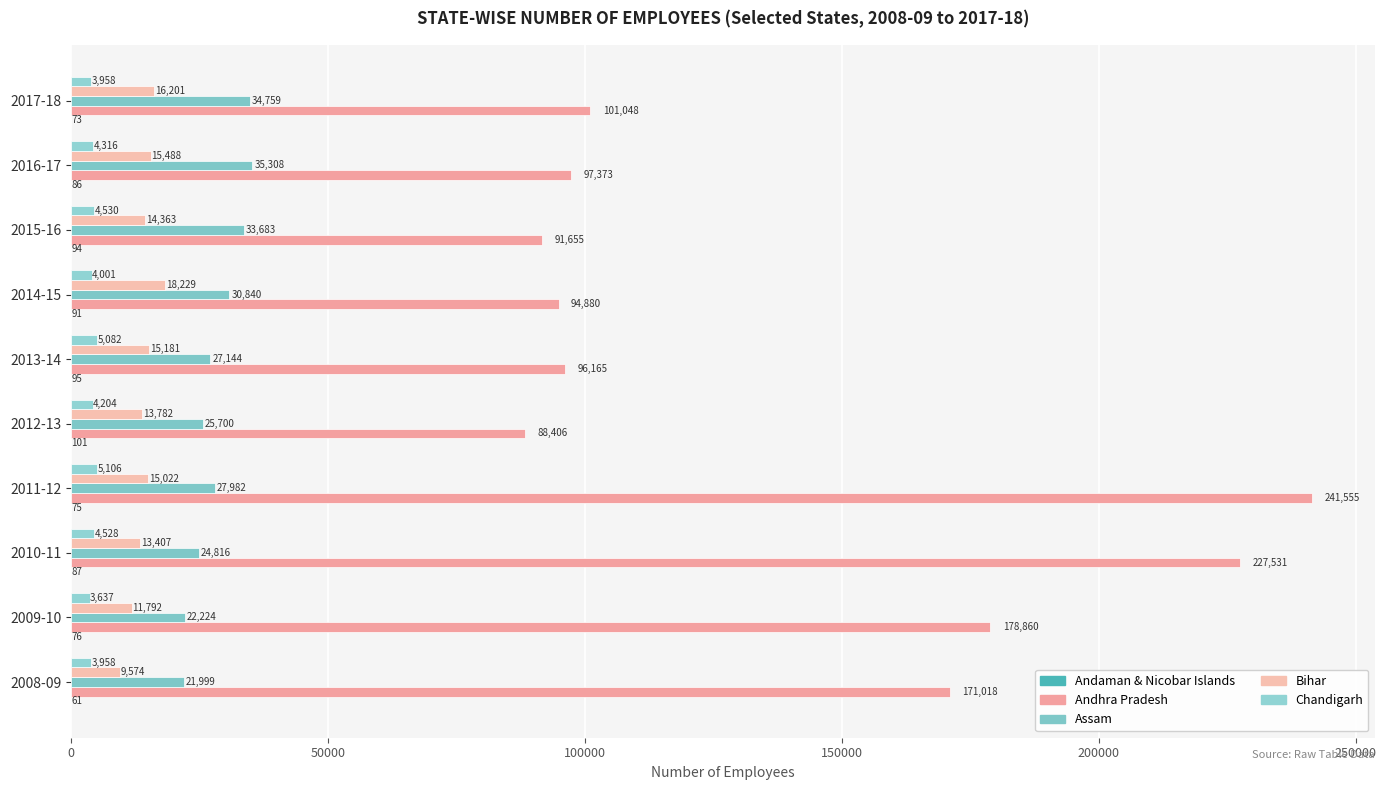

Reading left to right, extract all data points from this chart.

Andaman & Nicobar Islands: 61	76	87	75	101	95	91	94	86	73
Andhra Pradesh: 171018	178860	227531	241555	88406	96165	94880	91655	97373	101048
Assam: 21999	22224	24816	27982	25700	27144	30840	33683	35308	34759
Bihar: 9574	11792	13407	15022	13782	15181	18229	14363	15488	16201
Chandigarh: 3958	3637	4528	5106	4204	5082	4001	4530	4316	3958